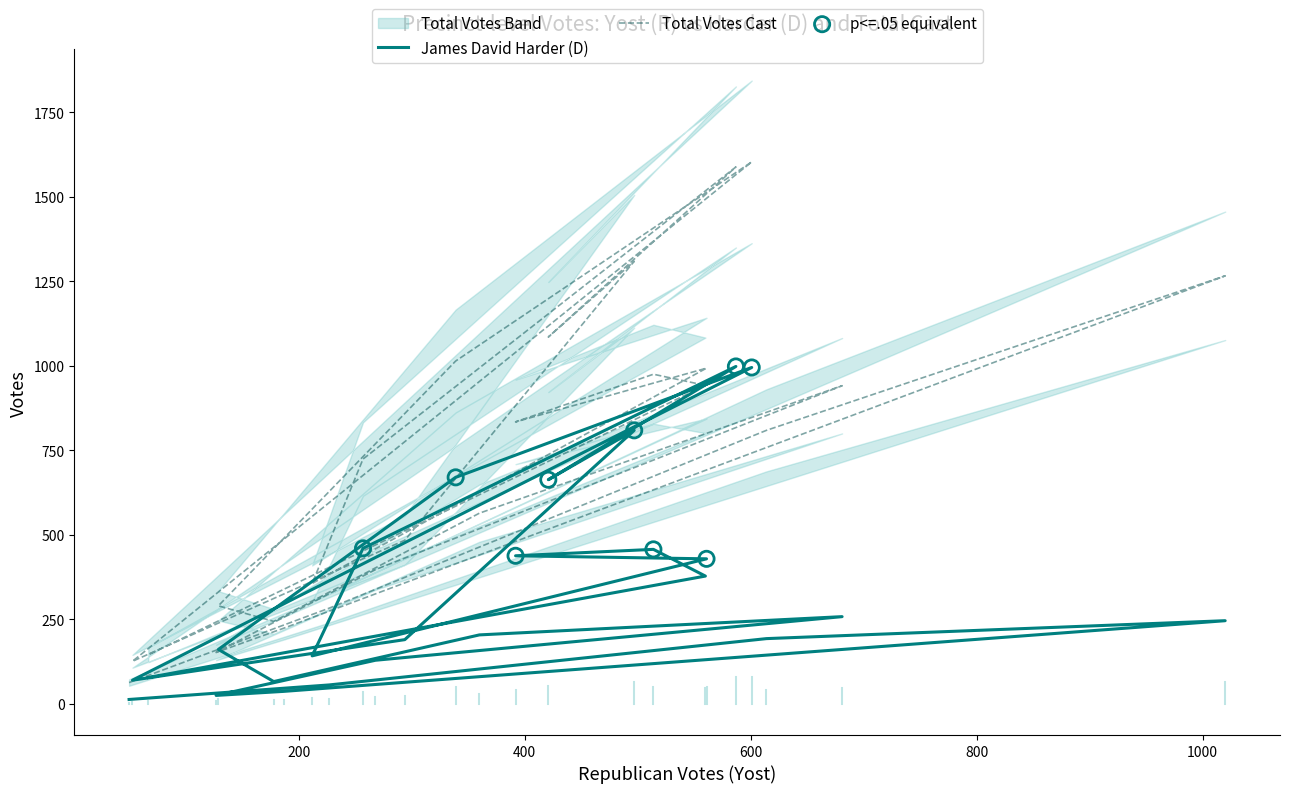

Which series has the largest total across all categories?

Total Votes Cast